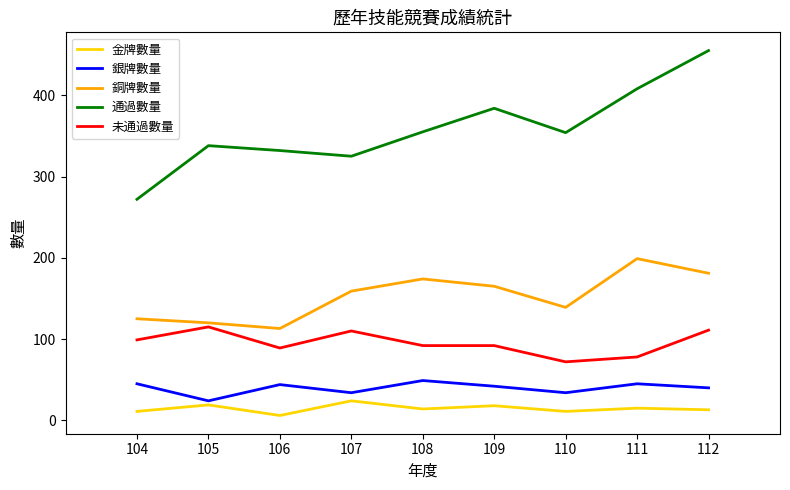

At which label is 通過數量 closest to 363?

108